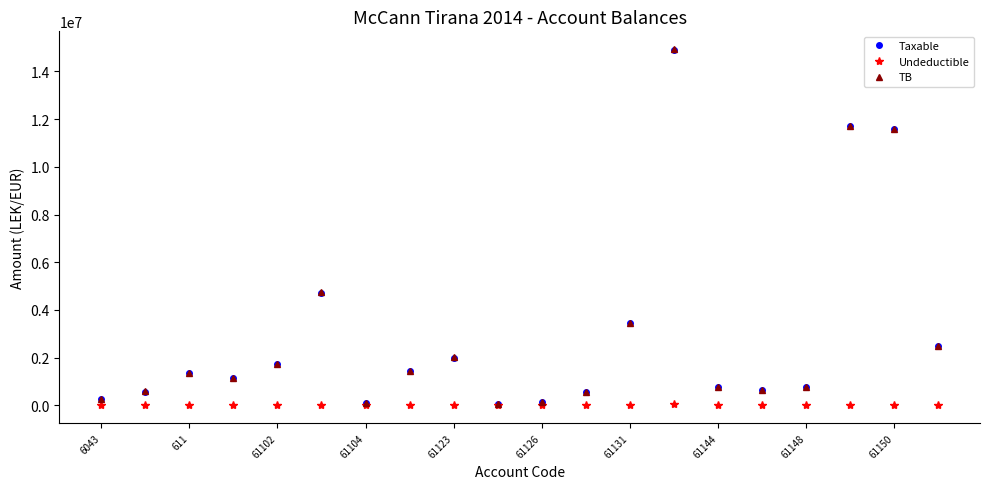

How many lines are shown in the chart?

3